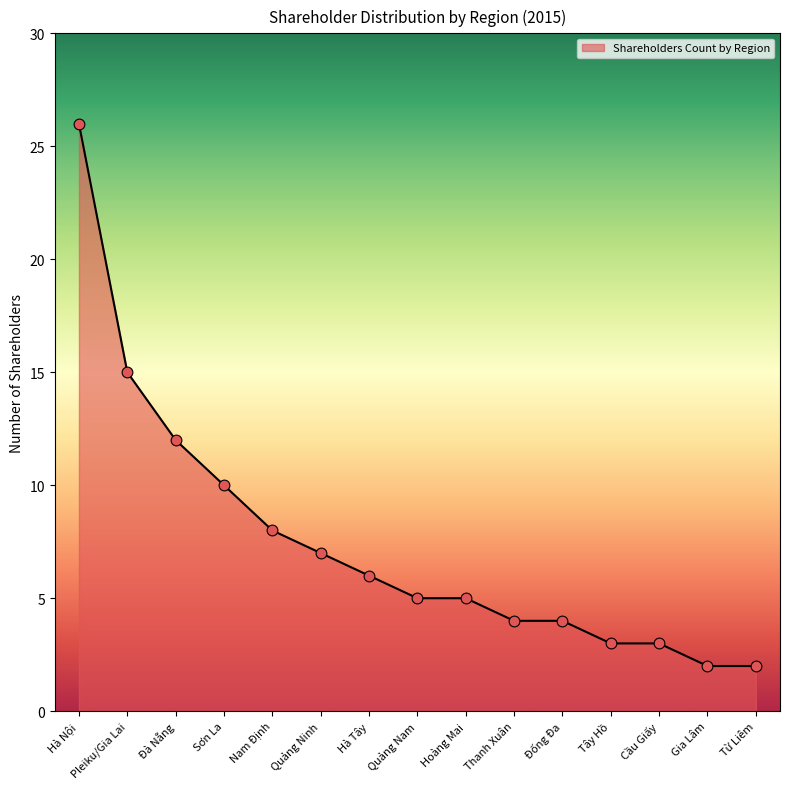

Approximately how many times larger is the value at Sơn La compared to Hà Nội?

0.4